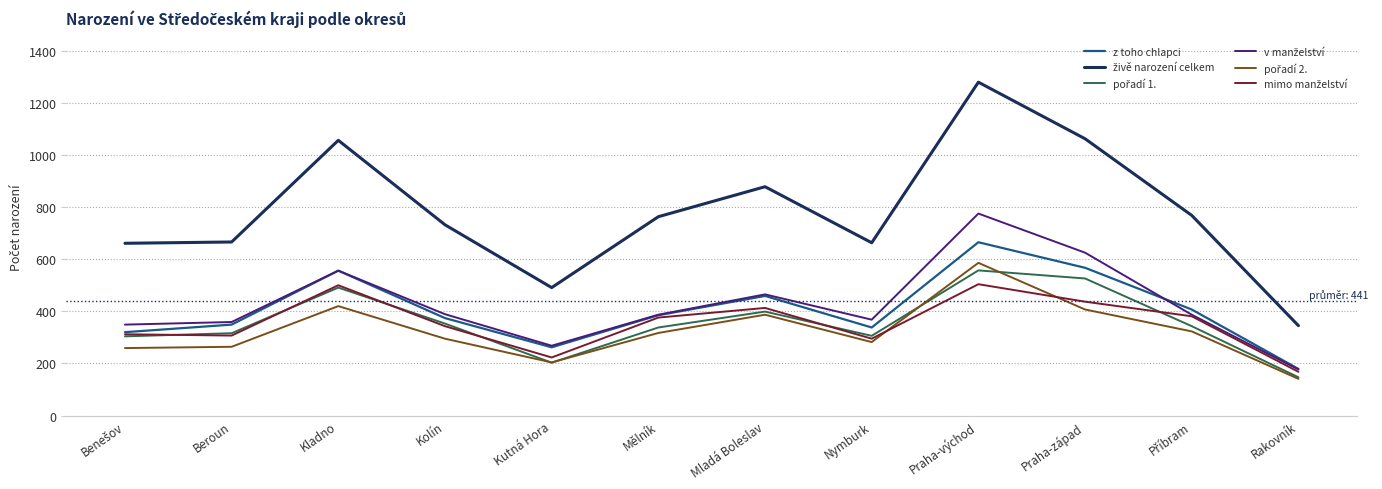

What is the spread (max minus min) of values at Mladá Boleslav?

491